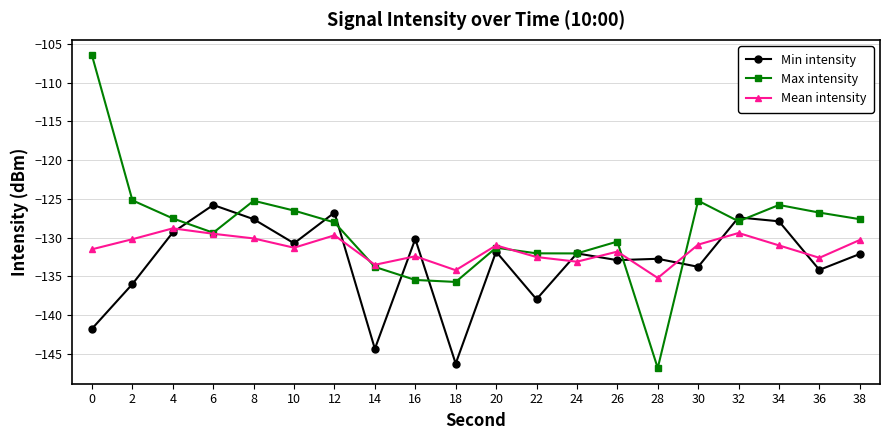

What value does the Mean intensity series have at 2?

-130.2